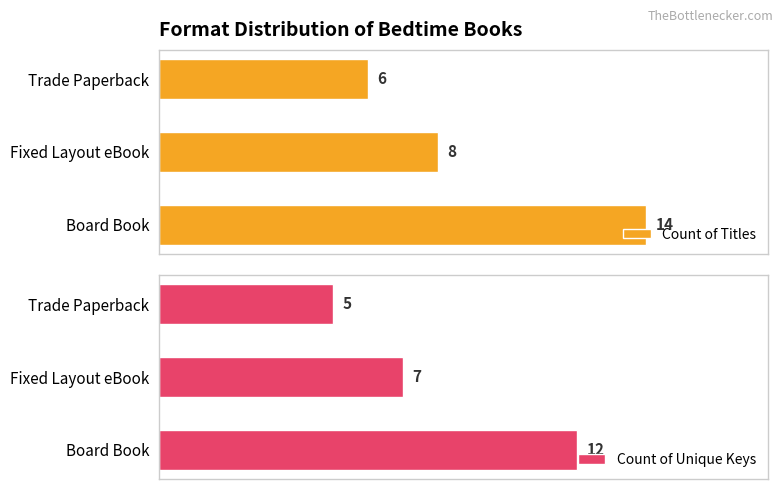

What is the average value of the Count of Titles series?

9